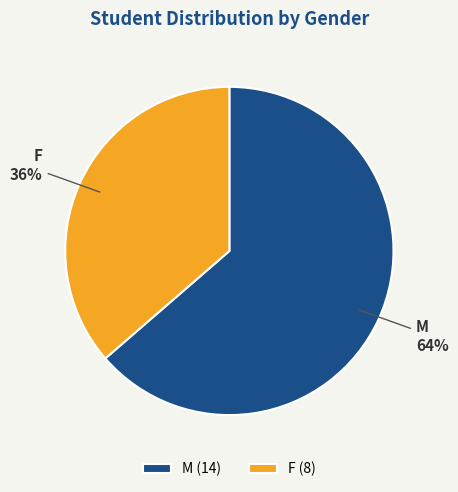

What is the largest slice in the pie chart?

M